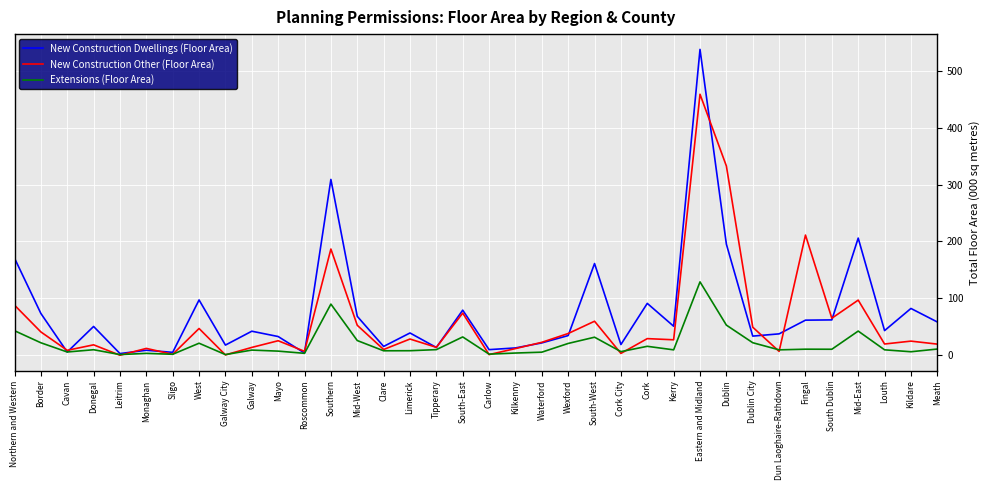

List the series in order of their peak value, lowest first.

Extensions (Floor Area), New Construction Other (Floor Area), New Construction Dwellings (Floor Area)